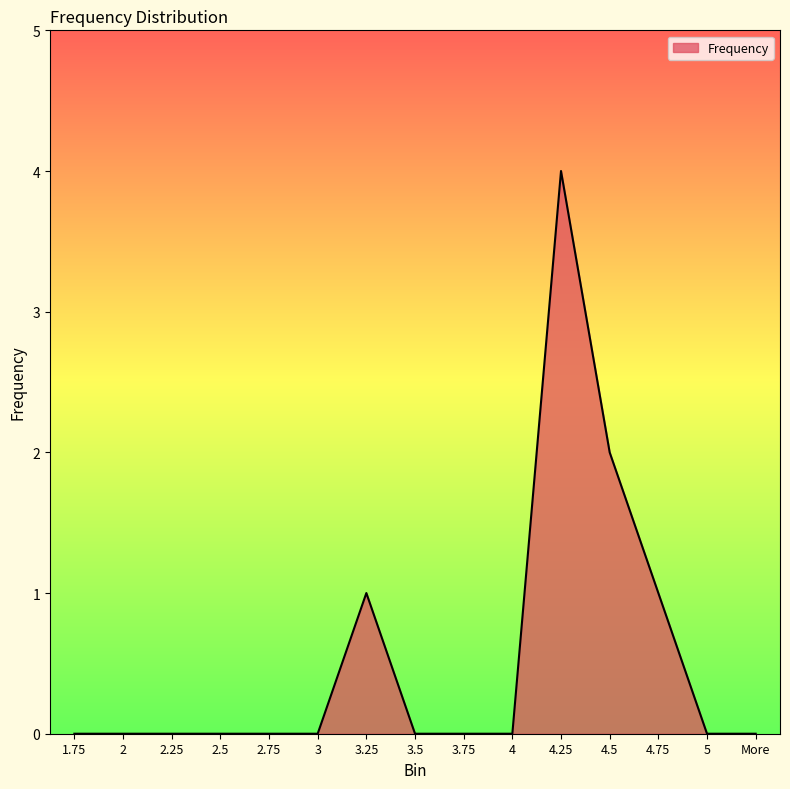

Which category has the highest value across all series?

4.25